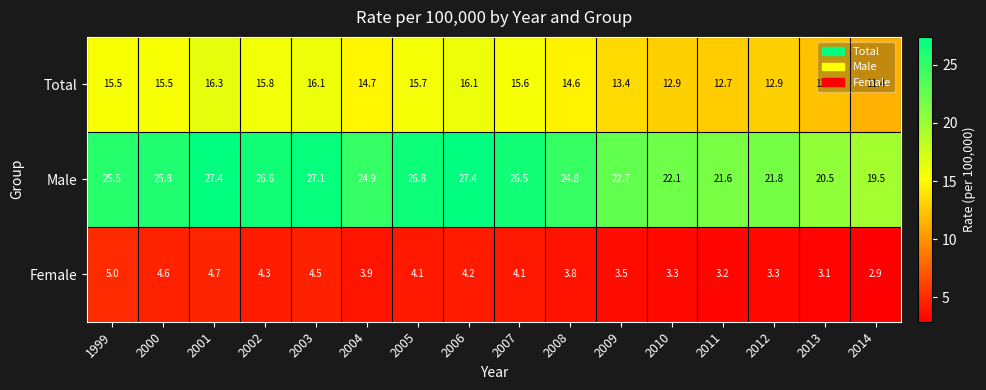

What is the difference between the maximum and minimum values in the Male series?

7.9